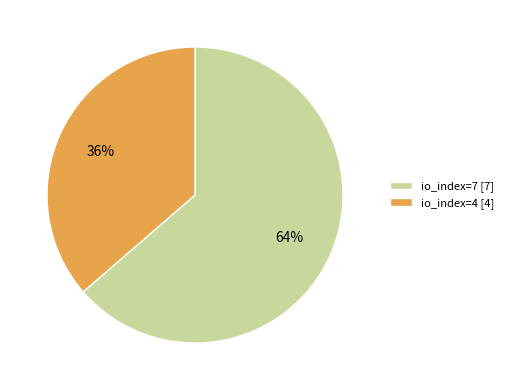

What percentage is the io_index=4 slice, to the nearest percent?

36%